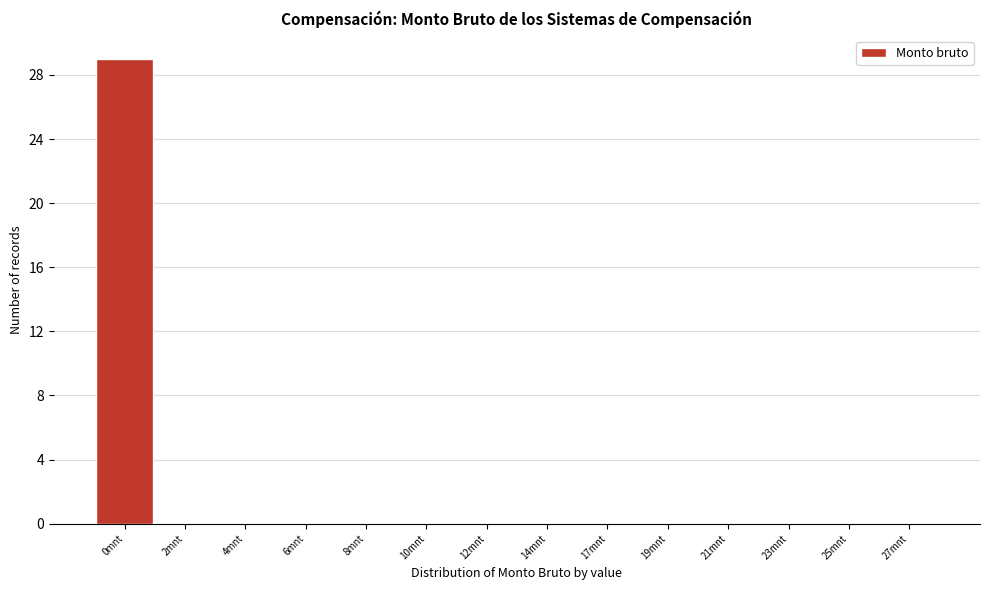

Reading left to right, what are all the values shown in this chart?

0mnt=29	2mnt=0	4mnt=0	6mnt=0	8mnt=0	10mnt=0	12mnt=0	14mnt=0	17mnt=0	19mnt=0	21mnt=0	23mnt=0	25mnt=0	27mnt=0